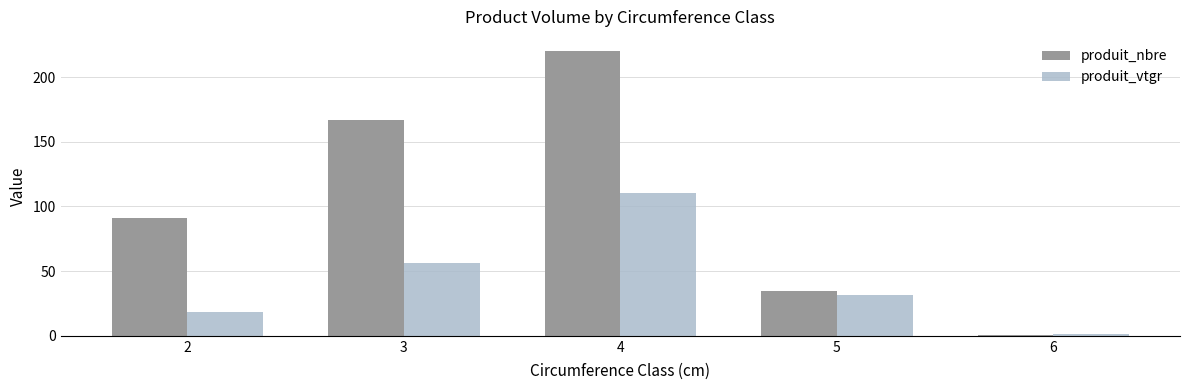

How many bars are there in each group?

2